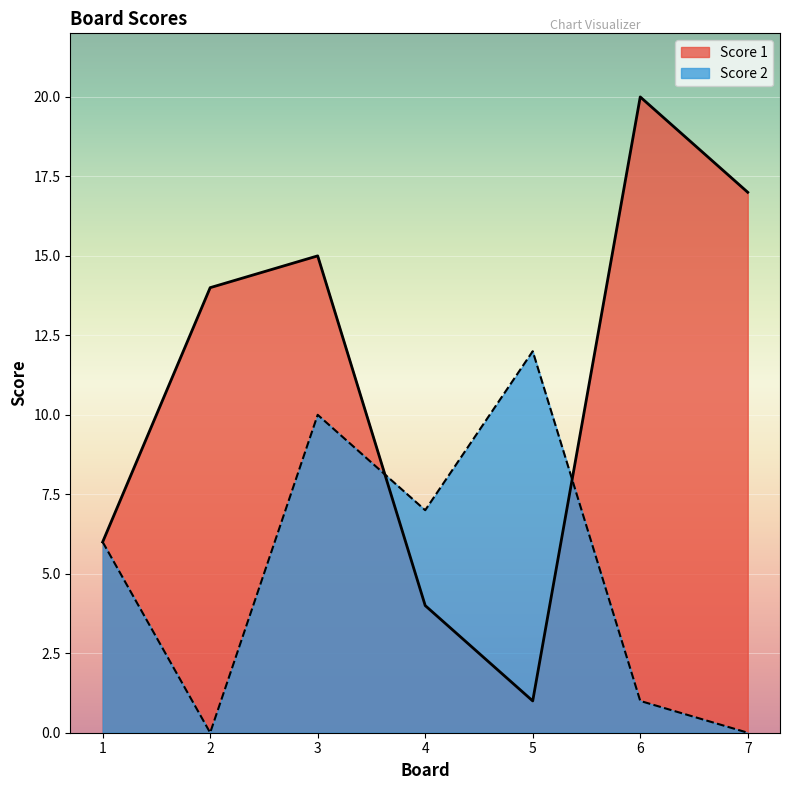

What are all the series names shown in the legend?

Score 1, Score 2